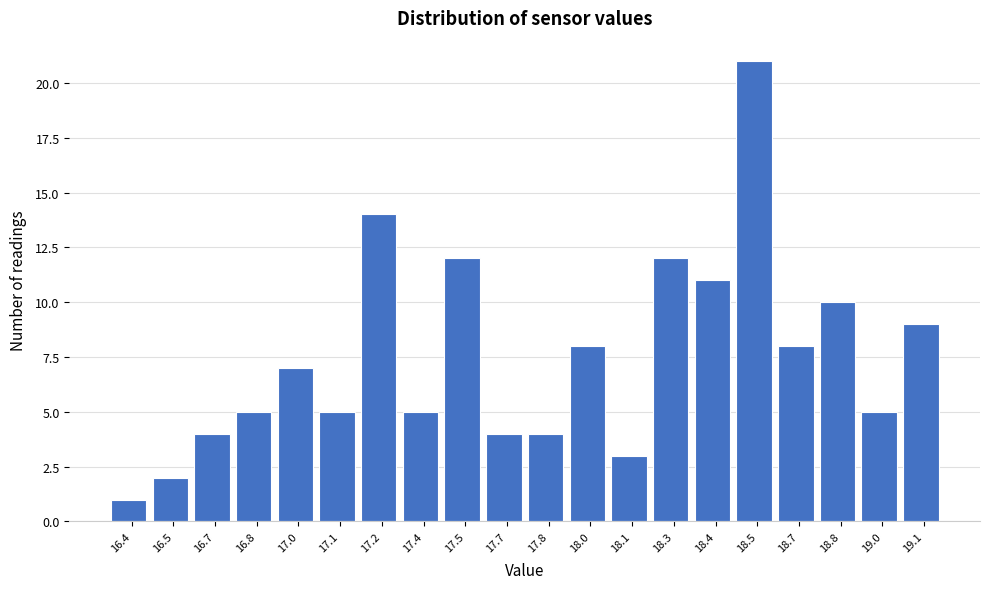

Reading left to right, transcribe all the data shown in this chart.

16.4=1	16.5=2	16.7=4	16.8=5	17.0=7	17.1=5	17.2=14	17.4=5	17.5=12	17.7=4	17.8=4	18.0=8	18.1=3	18.3=12	18.4=11	18.5=21	18.7=8	18.8=10	19.0=5	19.1=9